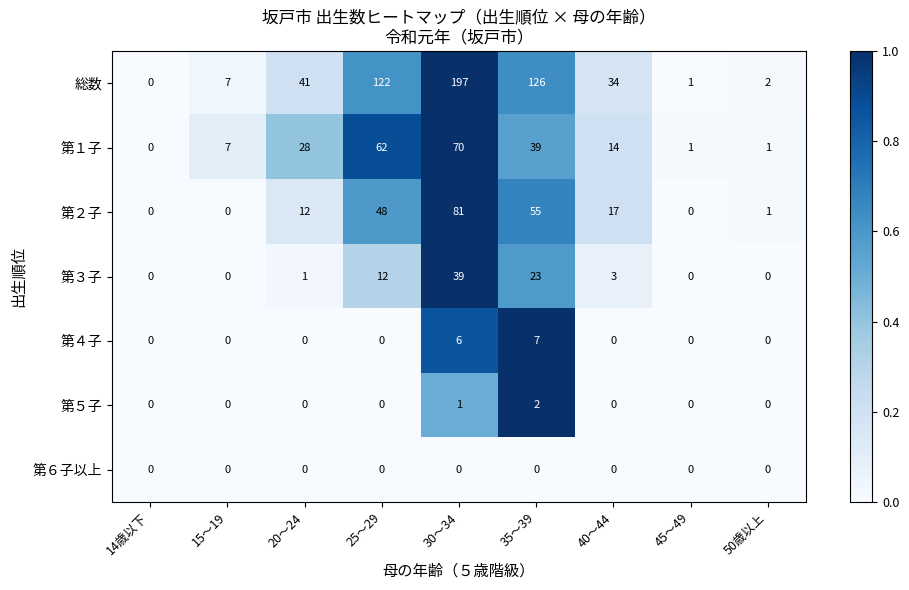

What is the total value across all series at 20～24?

82